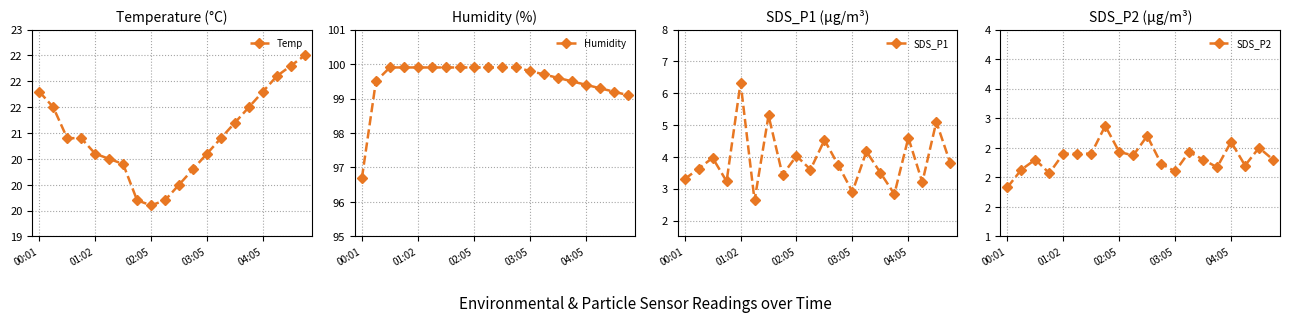

Reading left to right, list all the values displayed in this chart.

Temp: 21.8	21.5	20.9	20.9	20.6	20.5	20.4	19.7	19.6	19.7	20.0	20.3	20.6	20.9	21.2	21.5	21.8	22.1	22.3	22.5
Humidity: 96.7	99.5	99.9	99.9	99.9	99.9	99.9	99.9	99.9	99.9	99.9	99.9	99.8	99.7	99.6	99.5	99.4	99.3	99.2	99.1
SDS_P1: 3.3	3.6	4.0	3.2	6.3	2.6	5.3	3.4	4.0	3.6	4.5	3.7	2.9	4.2	3.5	2.8	4.6	3.2	5.1	3.8
SDS_P2: 1.8	2.1	2.3	2.1	2.4	2.4	2.4	2.9	2.4	2.4	2.7	2.2	2.1	2.4	2.3	2.2	2.6	2.2	2.5	2.3